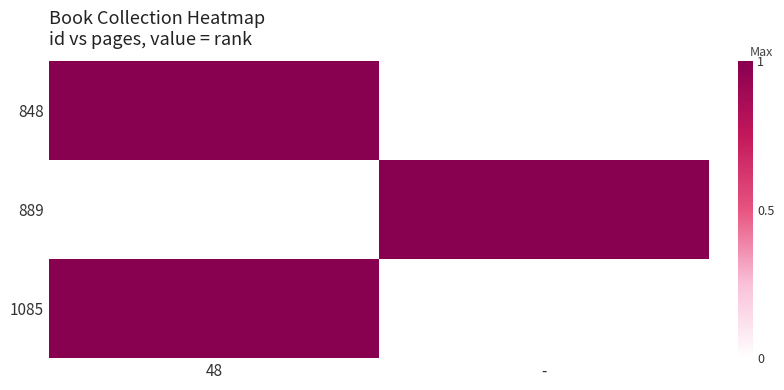

Reading left to right, list all the values displayed in this chart.

848: 48=1	-=0
889: 48=0	-=1
1085: 48=1	-=0